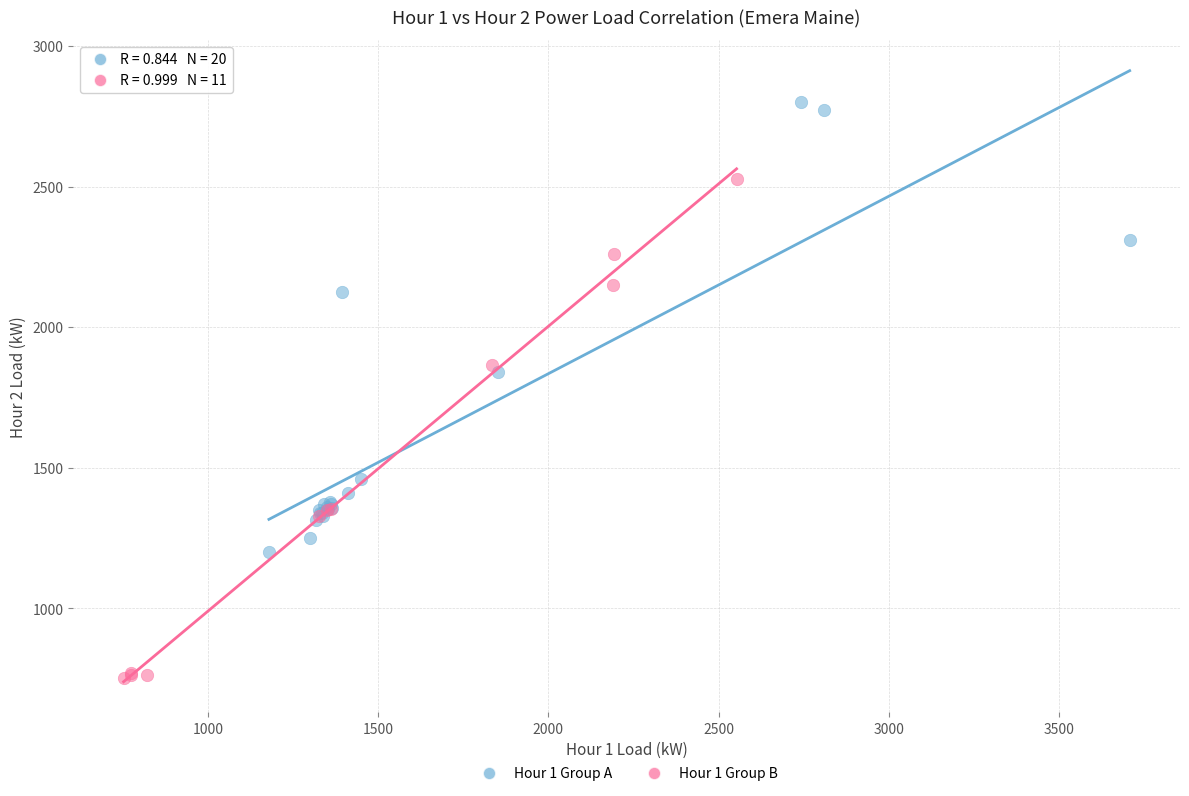

What are all the series names shown in the legend?

Hour 1 Group A, Hour 1 Group B